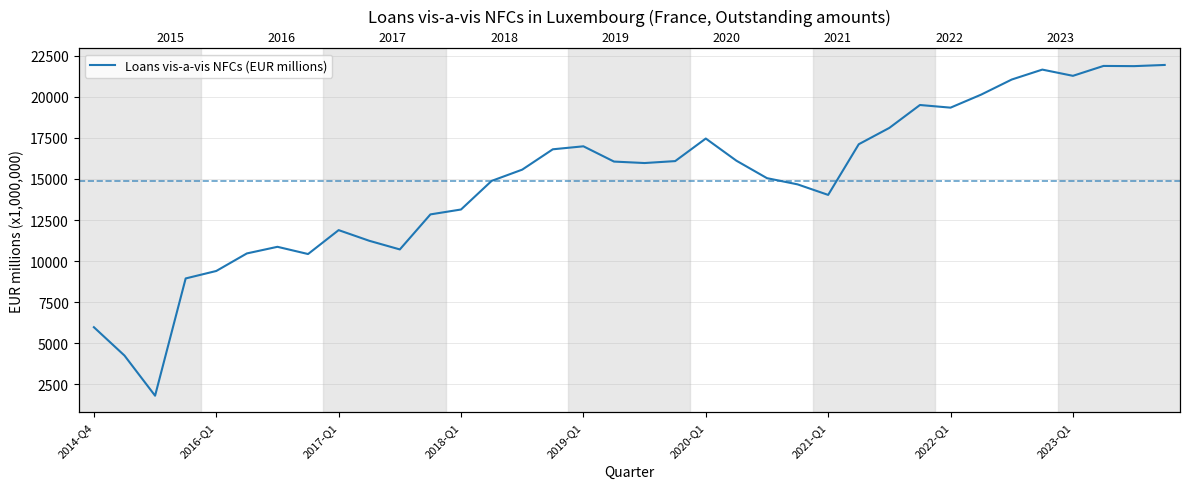

What is the smallest value displayed?

1814